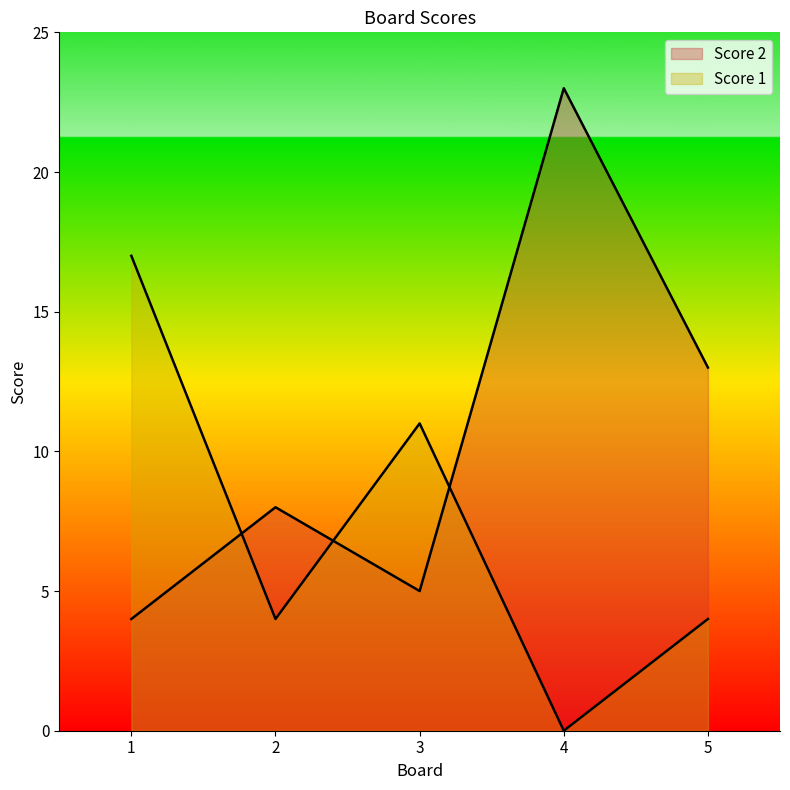

Where do Score 2 and Score 1 first cross each other?

1 and 2